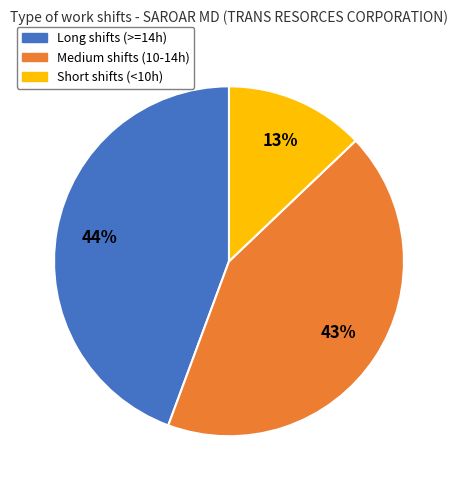

Does Long shifts (>=14h) represent more than half of the total?

No